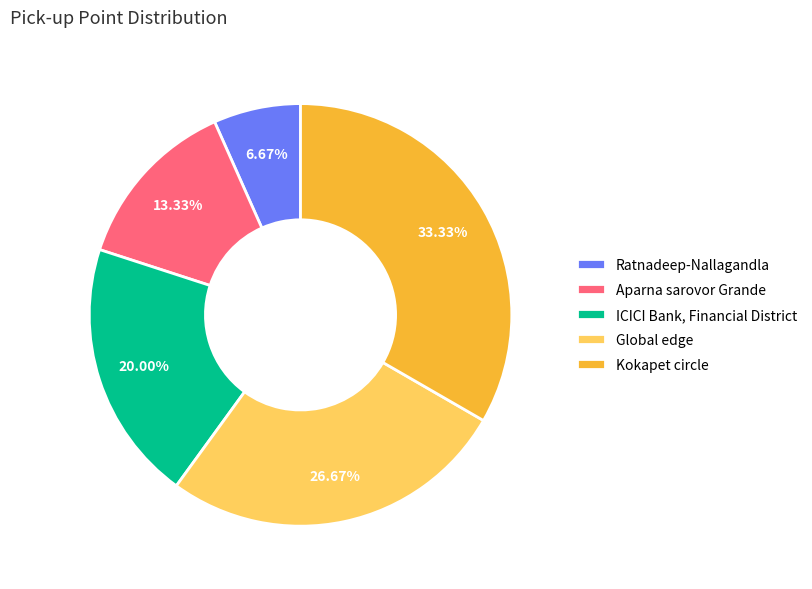

What percentage is the Aparna sarovor Grande slice, to the nearest percent?

13%